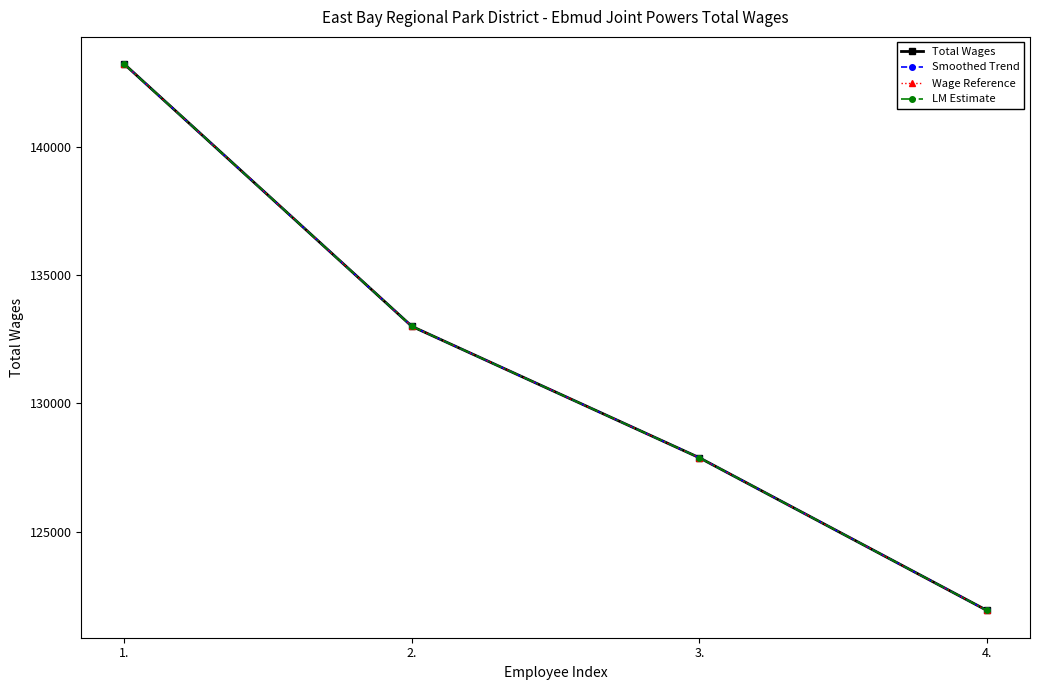

Is this an area chart (filled region under the line)?

No